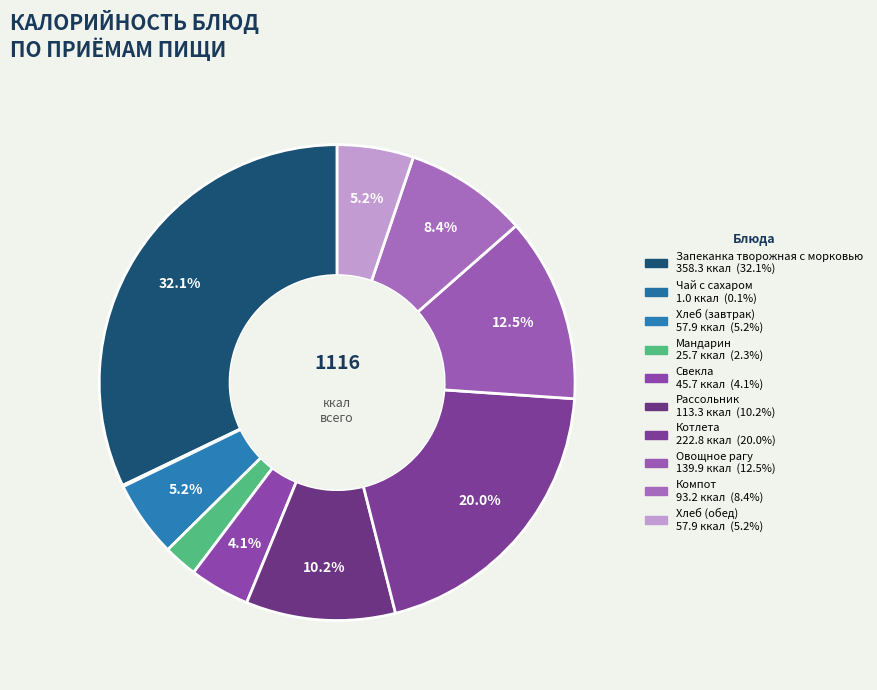

Is it true that Мандарин is 2% of the pie?

True